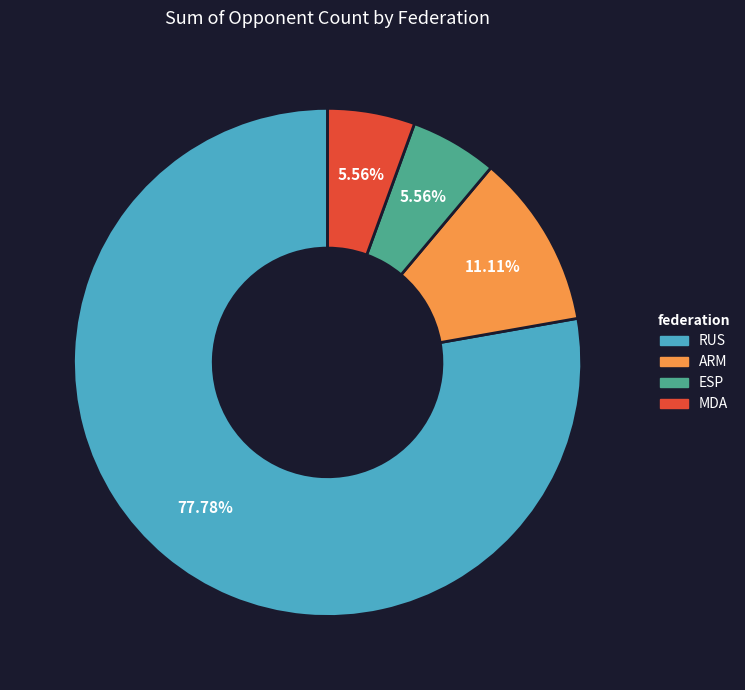

What percentage is the RUS slice, to the nearest percent?

78%